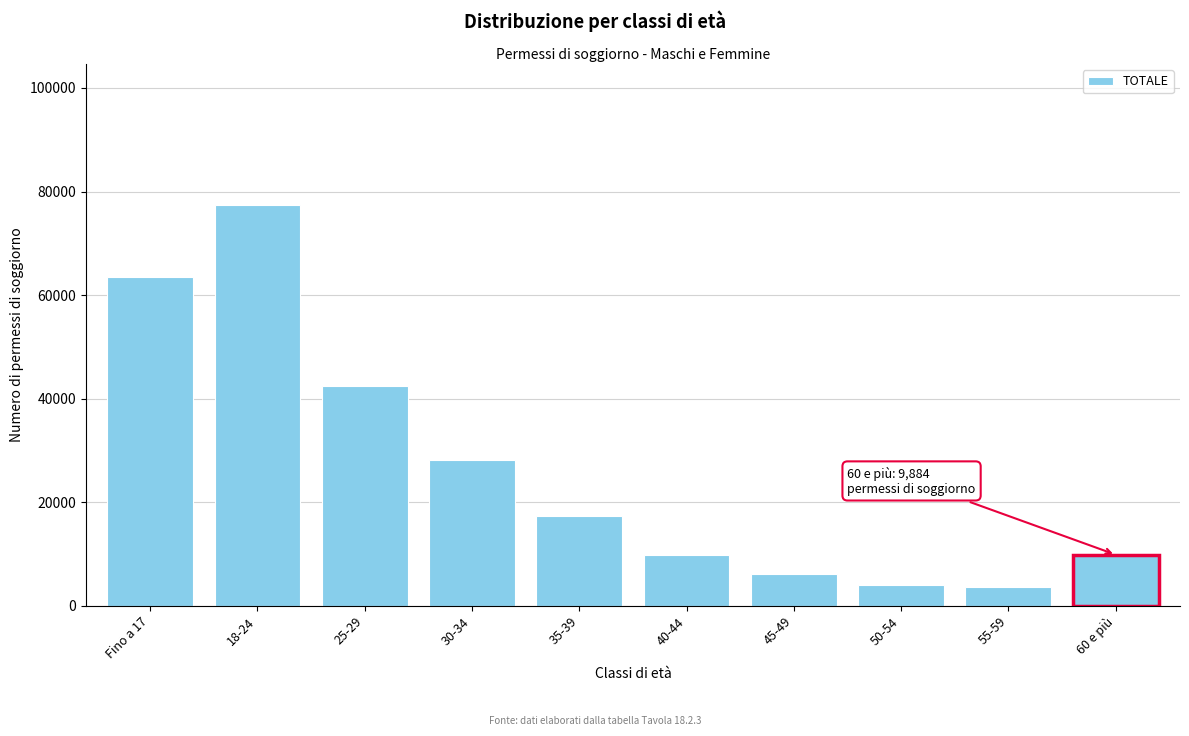

What is the ratio of the value at Fino a 17 to the value at 25-29?

1.5